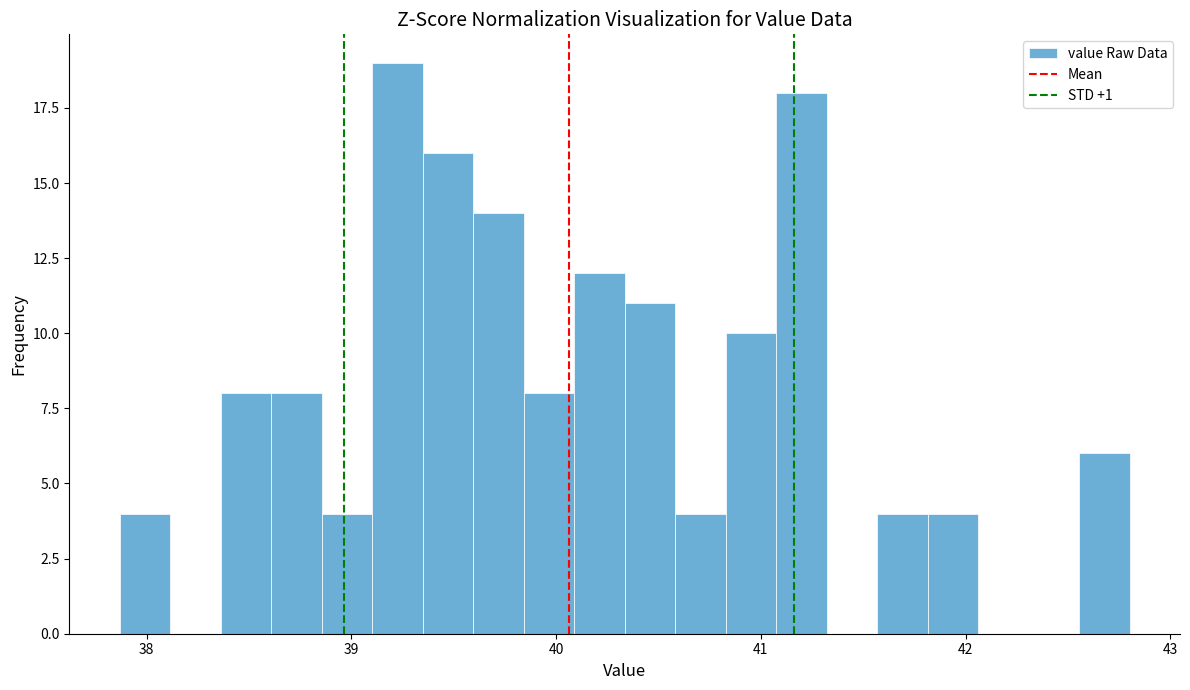

Around what value on the x-axis is the tallest bar? Give the approximate position of its centre, as read against the axis.

39.2